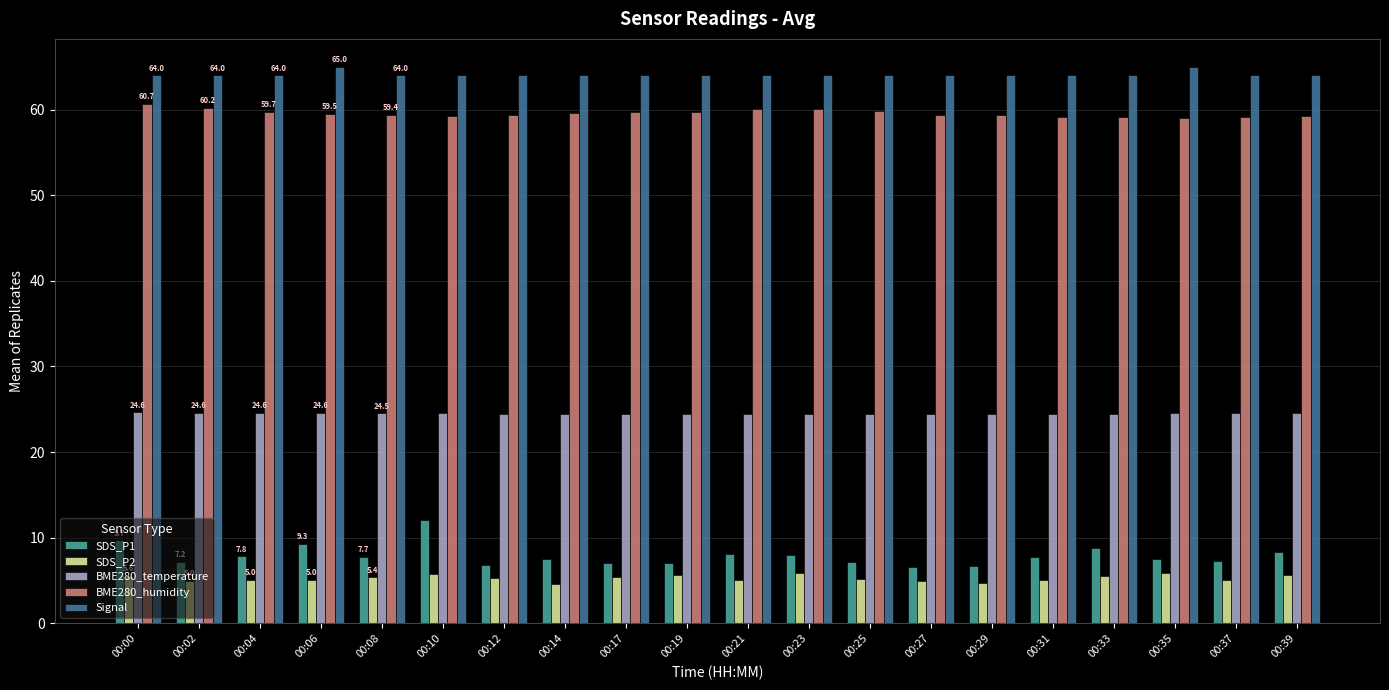

What is the value of the SDS_P1 bar at the 5th from the left?

7.7